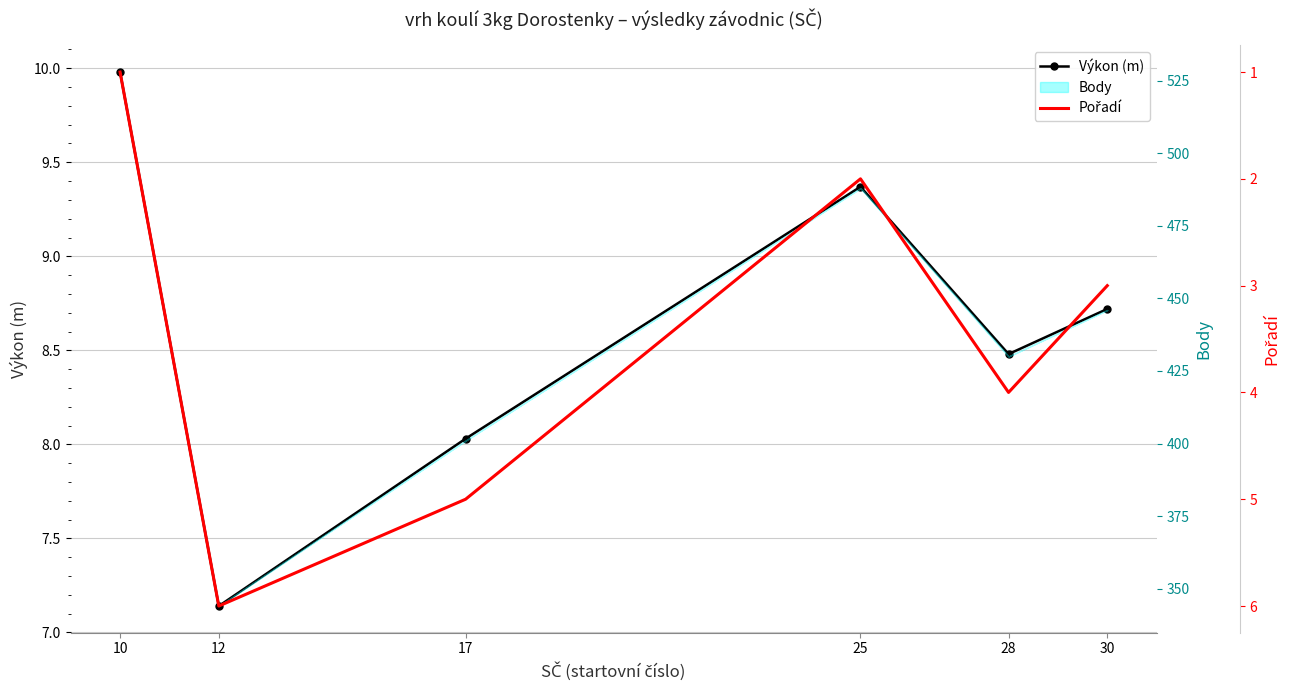

Reading left to right, extract all data points from this chart.

Výkon (m): 10.0	7.1	8.0	9.4	8.5	8.7
Pořadí: 1.0	6.0	5.0	2.0	4.0	3.0